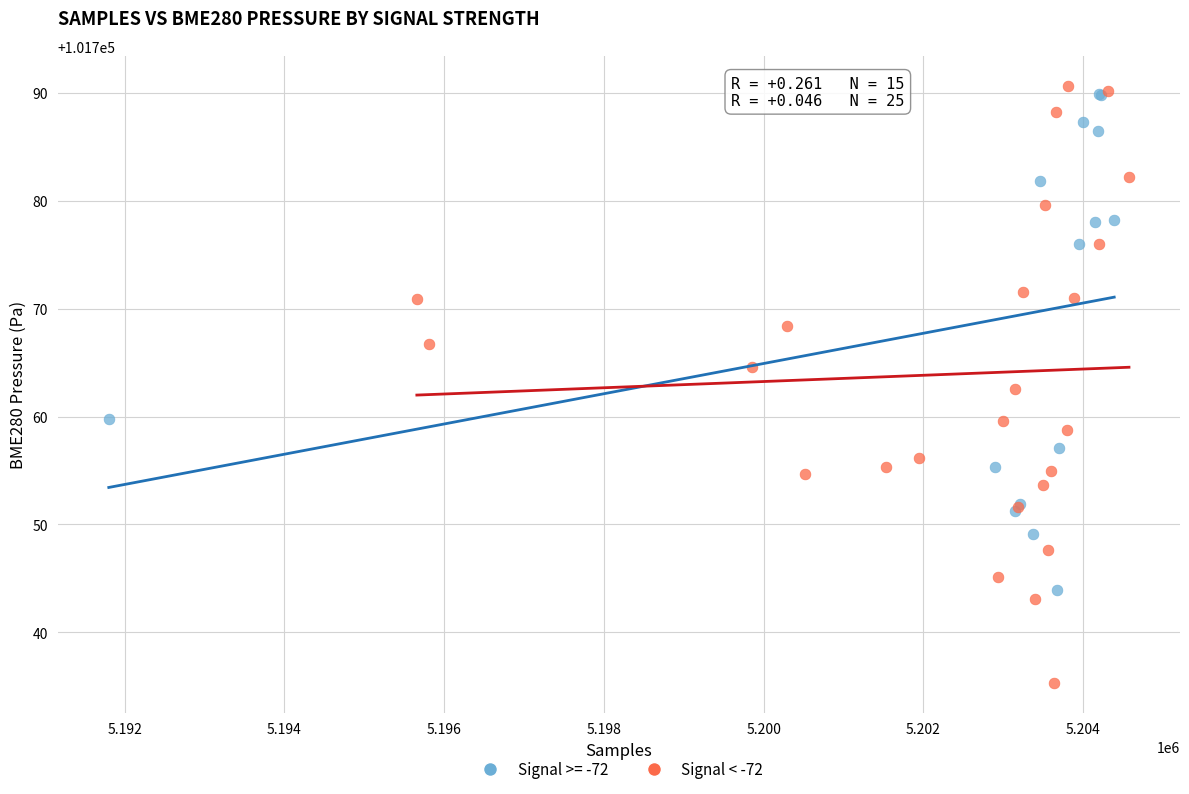

Which series reaches the minimum Y coordinate?

Signal < -72